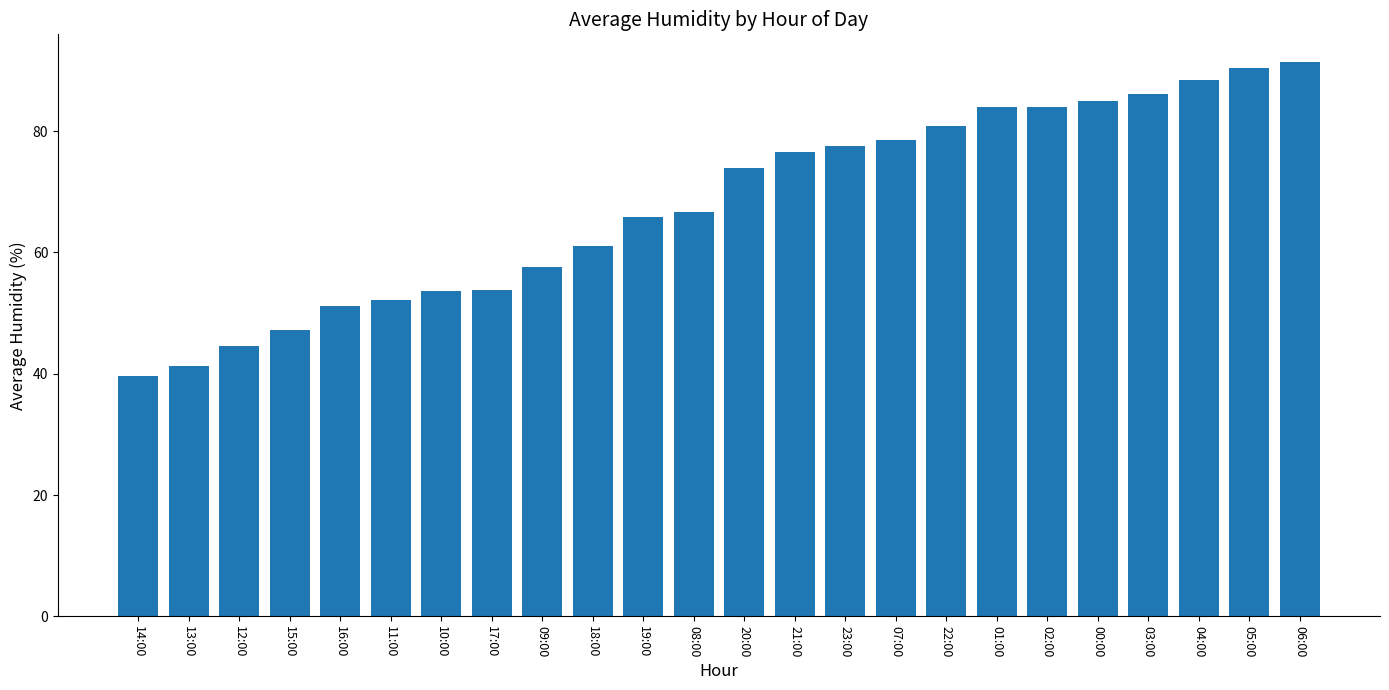

Is it true that the value at 04:00 is 140.1?

False